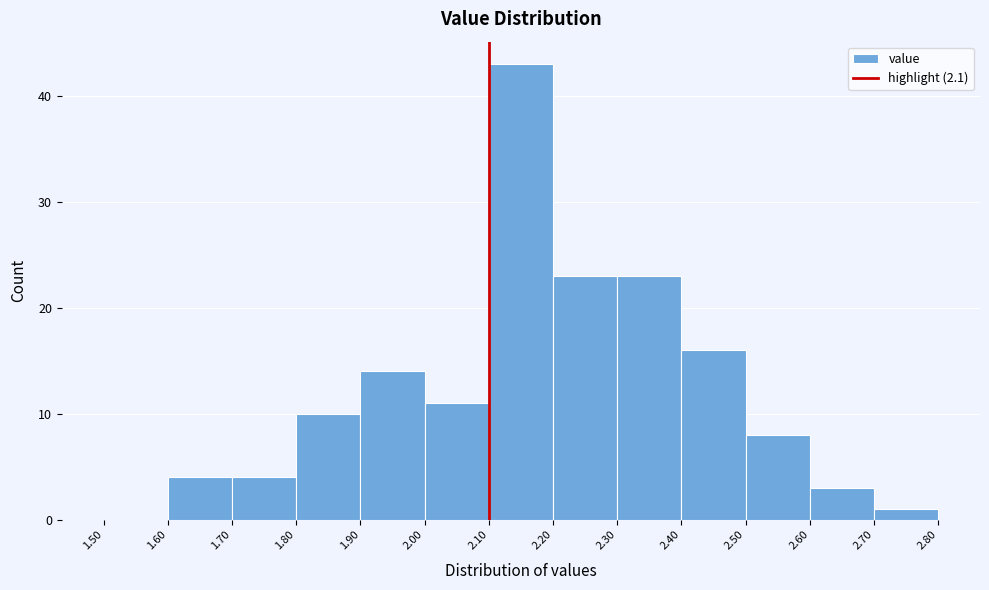

Reading left to right, transcribe this chart: for each bar, give the range it covers on the x-axis and its height. The values are not printed on the chart, so give them approximately, as read against the axis.

1.50 to 1.60: 0
1.60 to 1.70: 4
1.70 to 1.80: 4
1.80 to 1.90: 10
1.90 to 2.00: 14
2.00 to 2.10: 11
2.10 to 2.20: 43
2.20 to 2.30: 23
2.30 to 2.40: 23
2.40 to 2.50: 16
2.50 to 2.60: 8
2.60 to 2.70: 3
2.70 to 2.80: 1